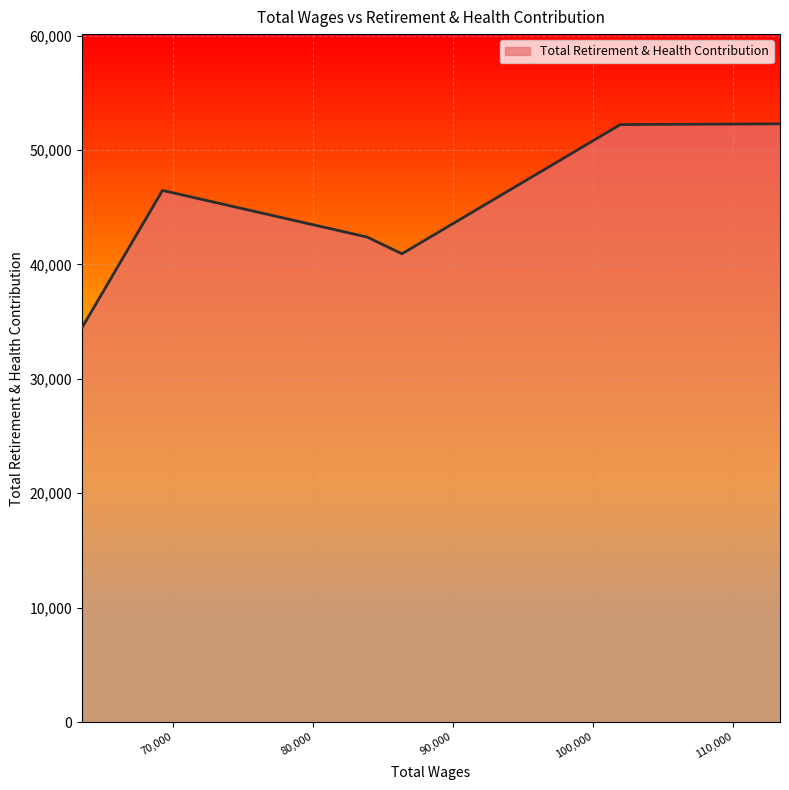

What is the label of the 3rd point from the right?

83845.0